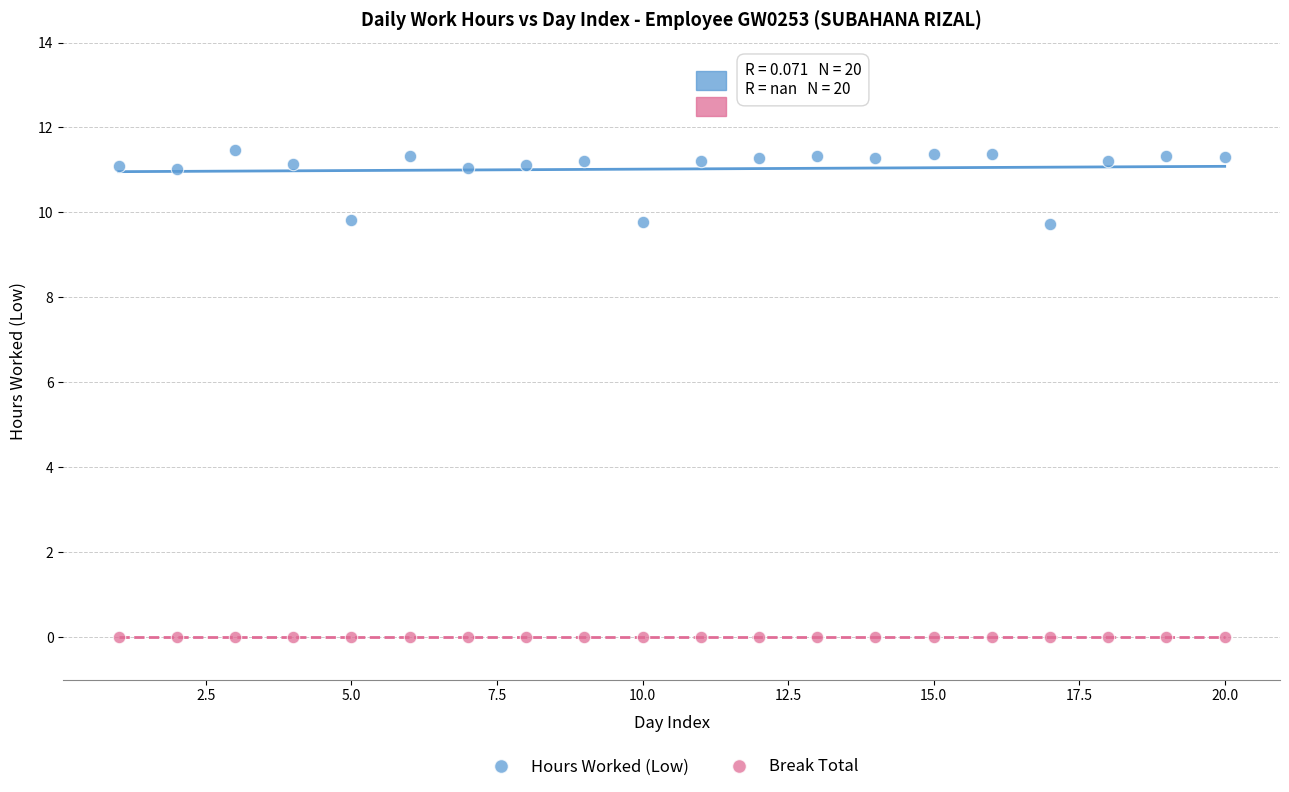

Which series reaches the maximum Y coordinate?

Hours Worked (Low)